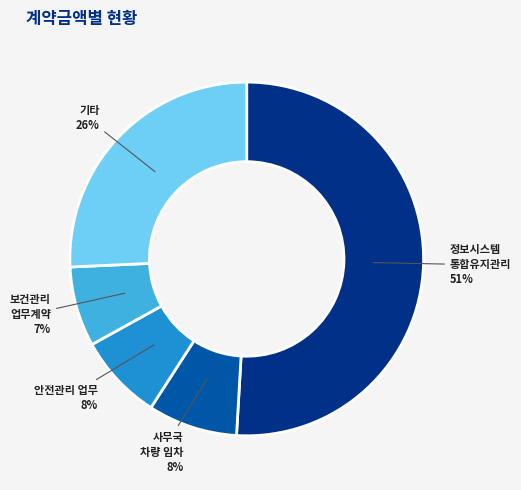

Is there a majority slice in this chart?

Yes